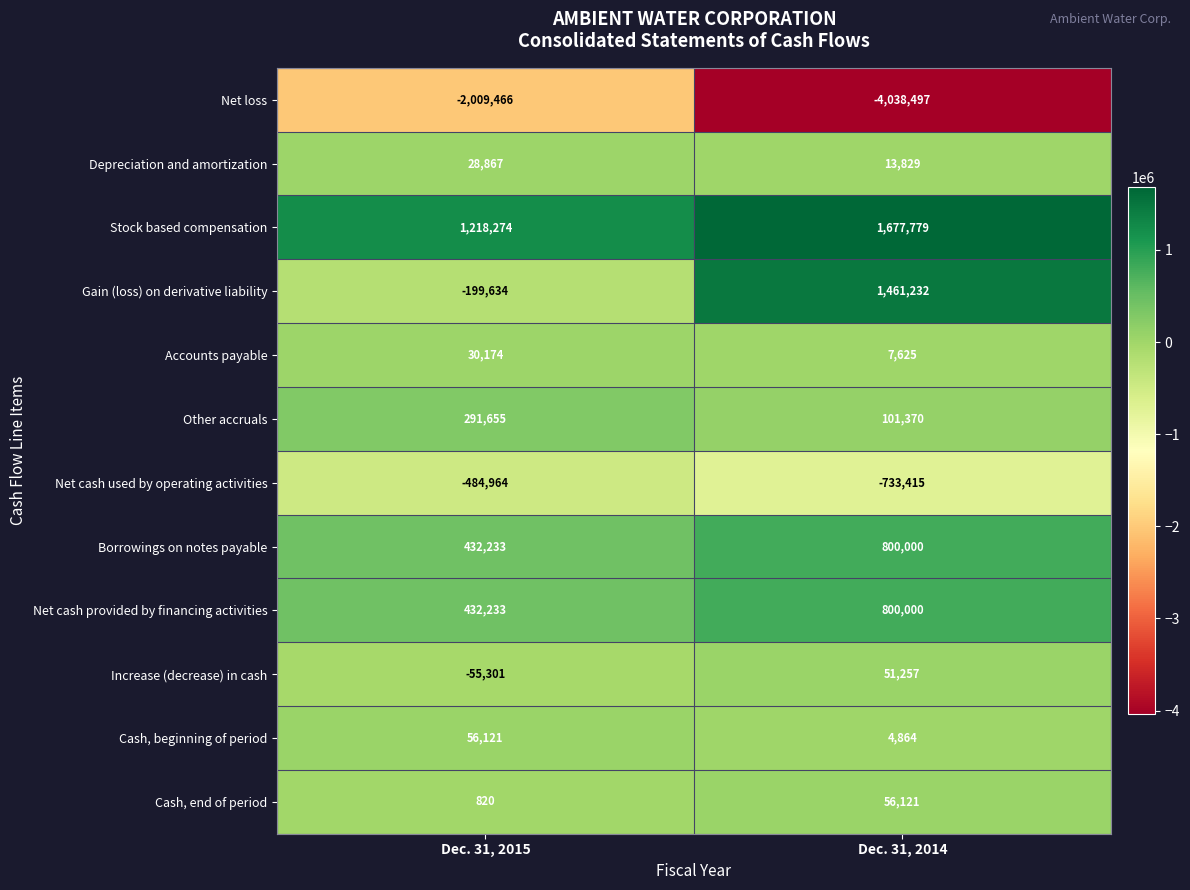

Reading left to right, what are all the values shown in this chart?

Net loss: -2009466	-4038497
Depreciation and amortization: 28867	13829
Stock based compensation: 1218274	1677779
Gain (loss) on derivative liability: -199634	1461232
Accounts payable: 30174	7625
Other accruals: 291655	101370
Net cash used by operating activities: -484964	-733415
Borrowings on notes payable: 432233	800000
Net cash provided by financing activities: 432233	800000
Increase (decrease) in cash: -55301	51257
Cash, beginning of period: 56121	4864
Cash, end of period: 820	56121